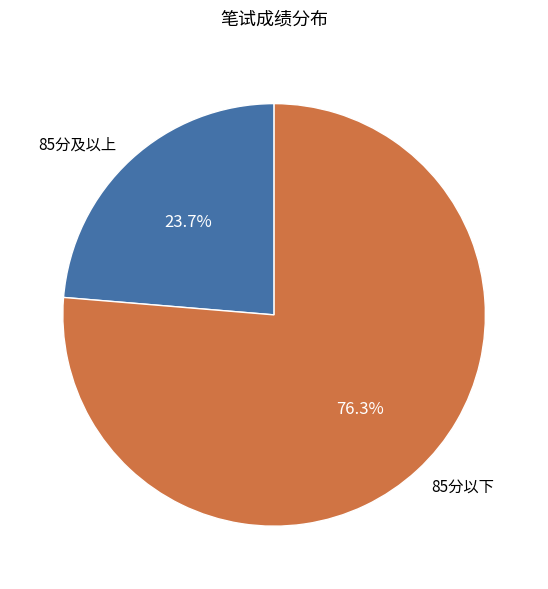

Is there a majority slice in this chart?

Yes